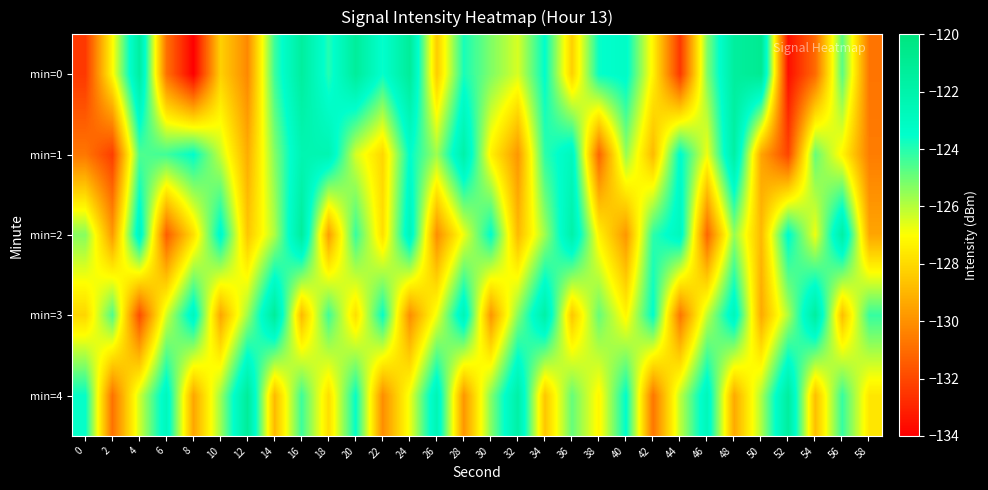

Between 10 and 16, which is larger?

16